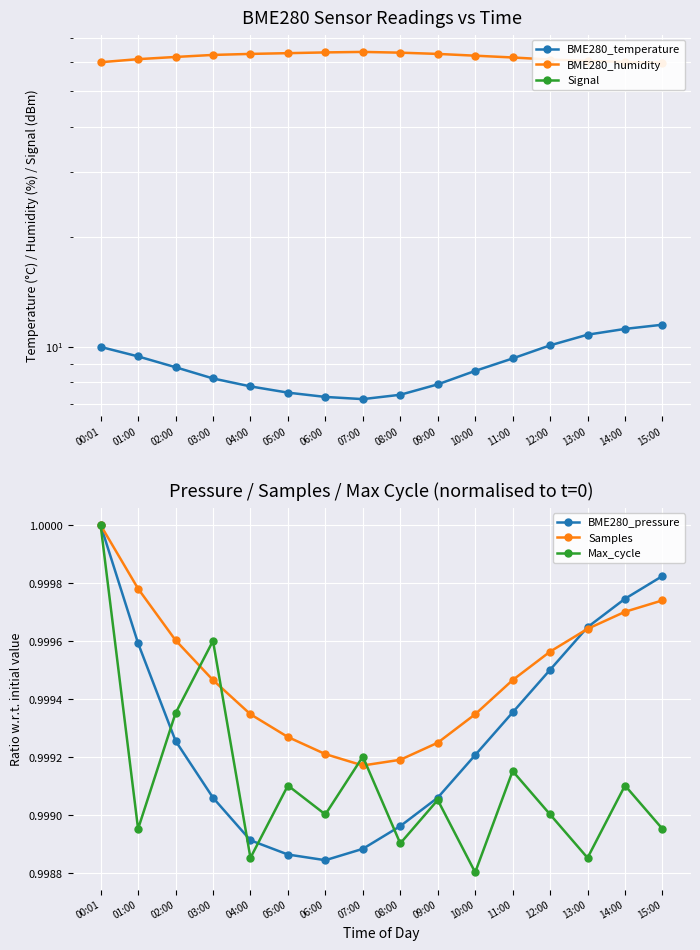

Rank the categories by BME280_temperature value from highest to lowest.

15:00, 14:00, 13:00, 12:00, 00:01, 01:00, 11:00, 02:00, 10:00, 03:00, 09:00, 04:00, 05:00, 08:00, 06:00, 07:00